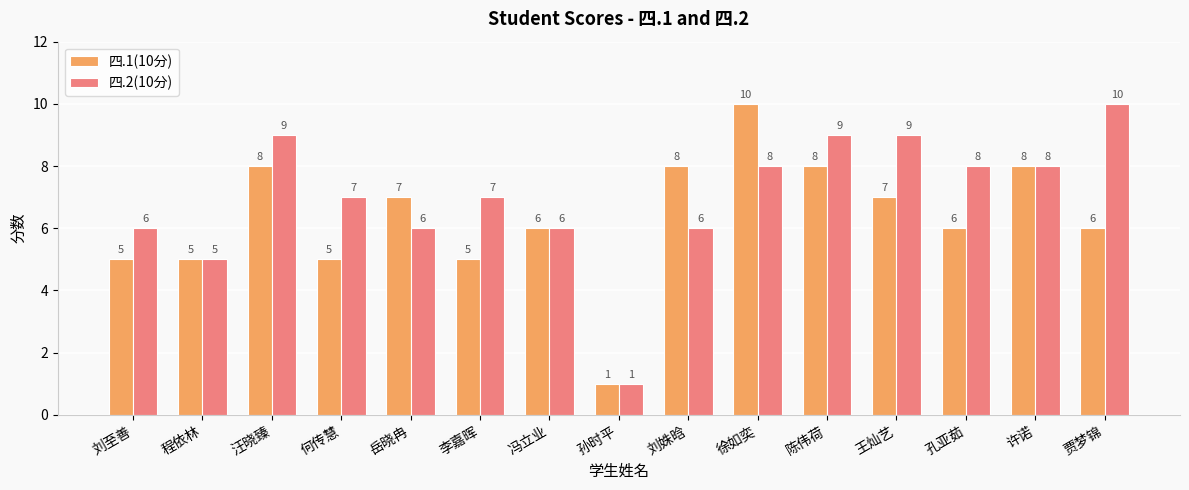

The 四.1(10分) series shows 6 at 孔亚茹. True or false?

True